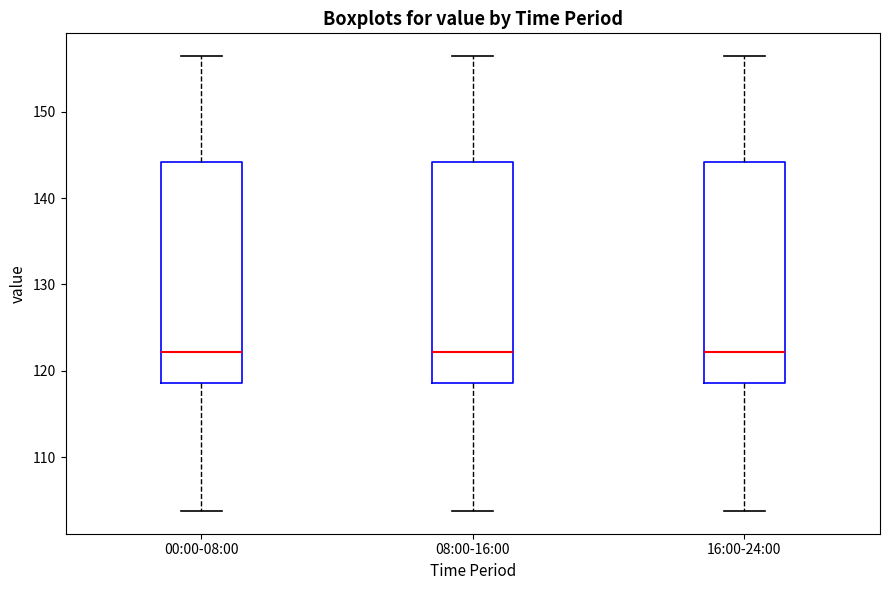

Where is the lower edge of the box for 08:00-16:00 on the y-axis? The values are not printed on the chart, so give them approximately, as read against the axis.

119